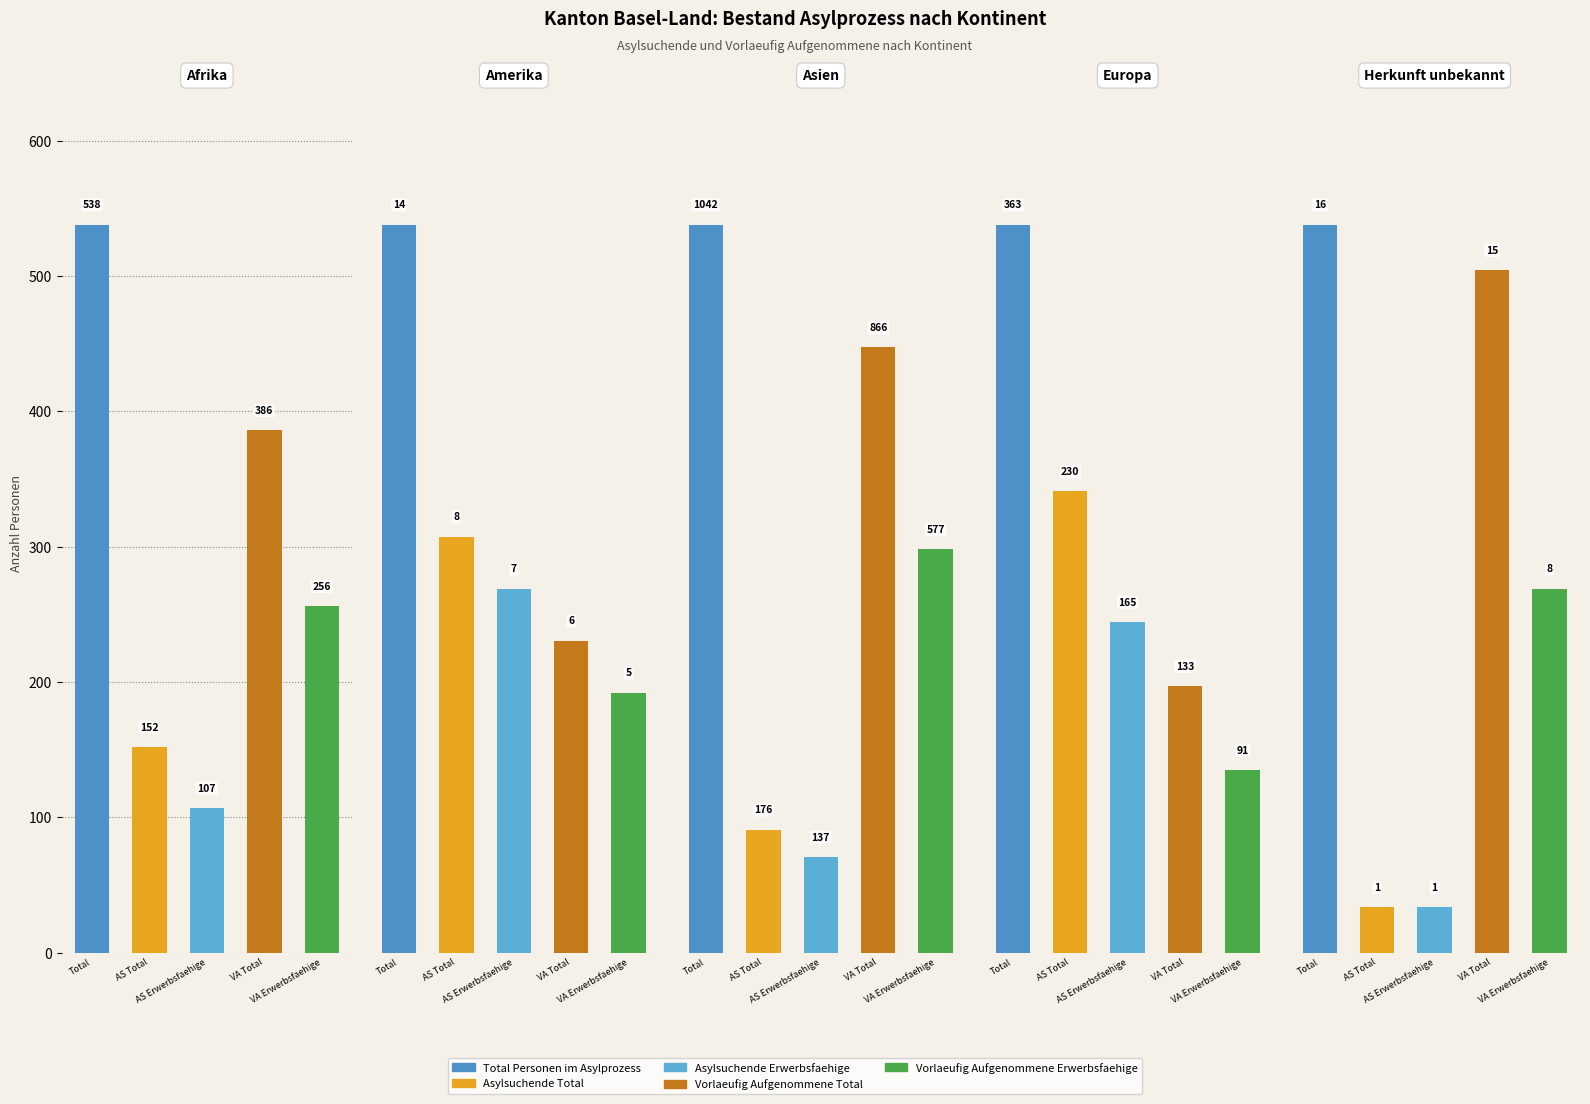

Where does the Asylsuchende Erwerbsfaehige series first go above 107?

Asien